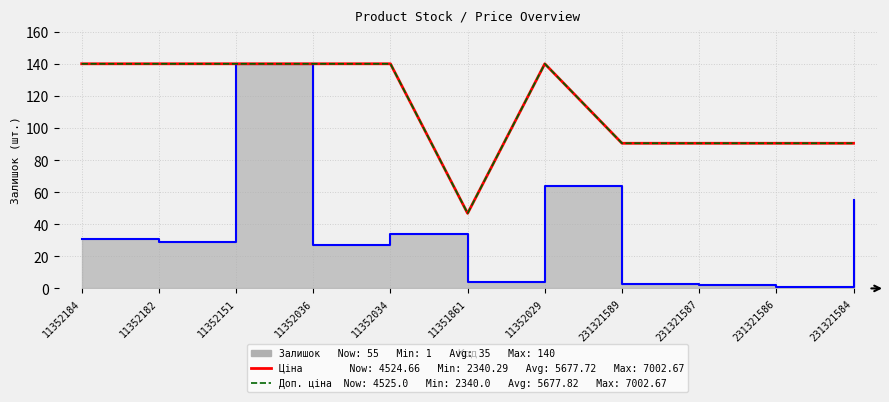

List the labels in order of Доп. ціна value, smallest first.

11351861, 231321589, 231321587, 231321586, 231321584, 11352184, 11352182, 11352151, 11352036, 11352034, 11352029